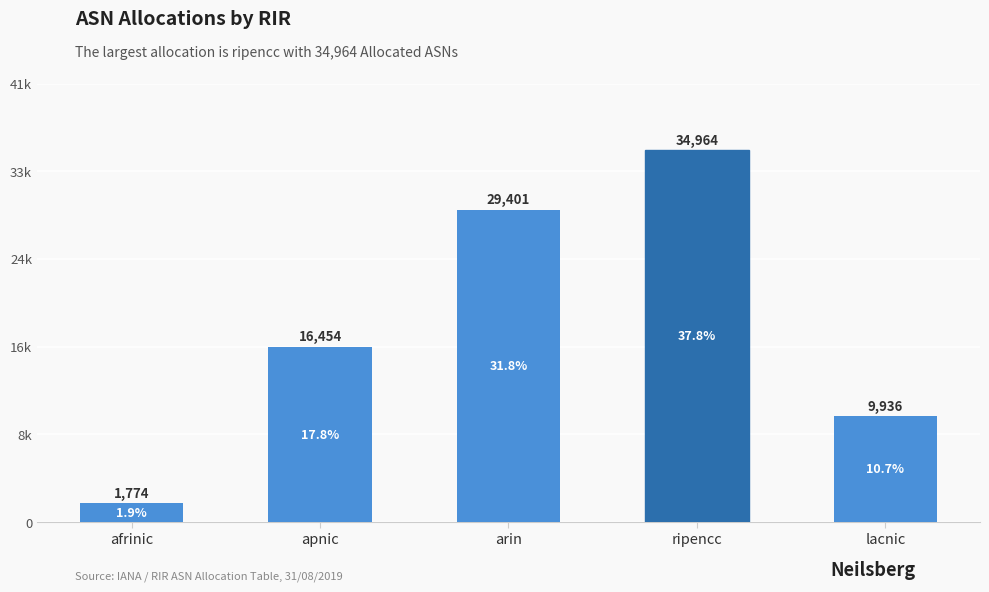

Are the bars horizontal?

No